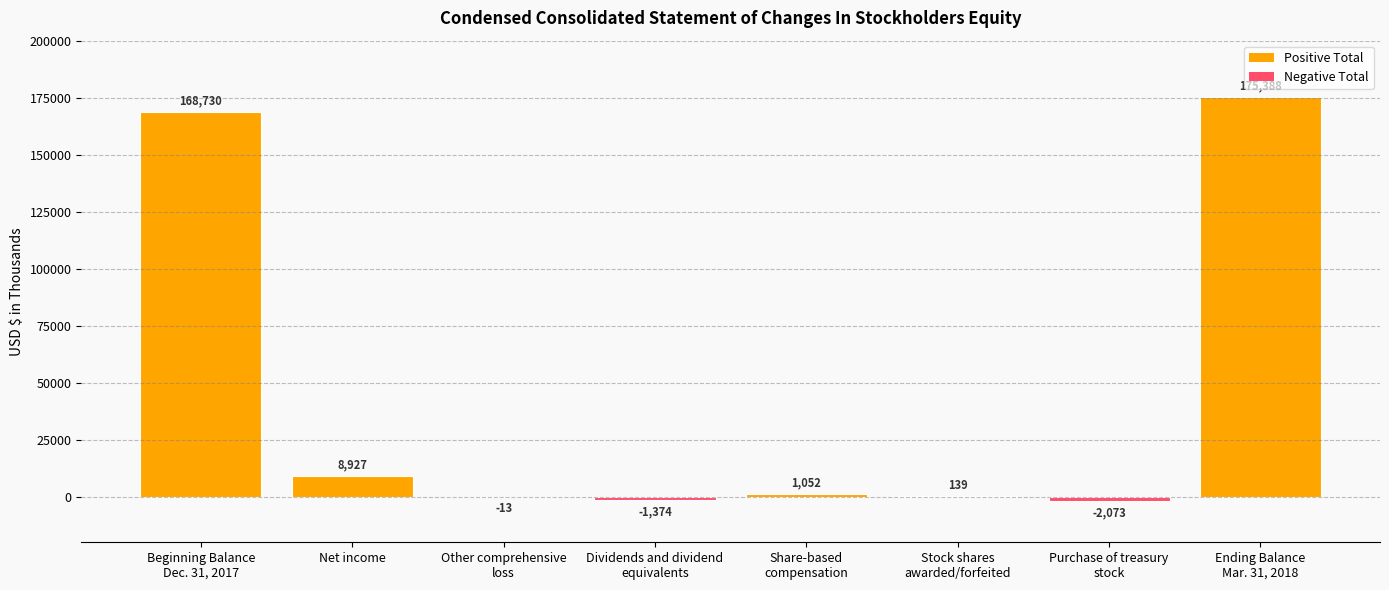

Reading left to right, list all the values displayed in this chart.

168730	8927	-13	-1374	1052	139	-2073	175388